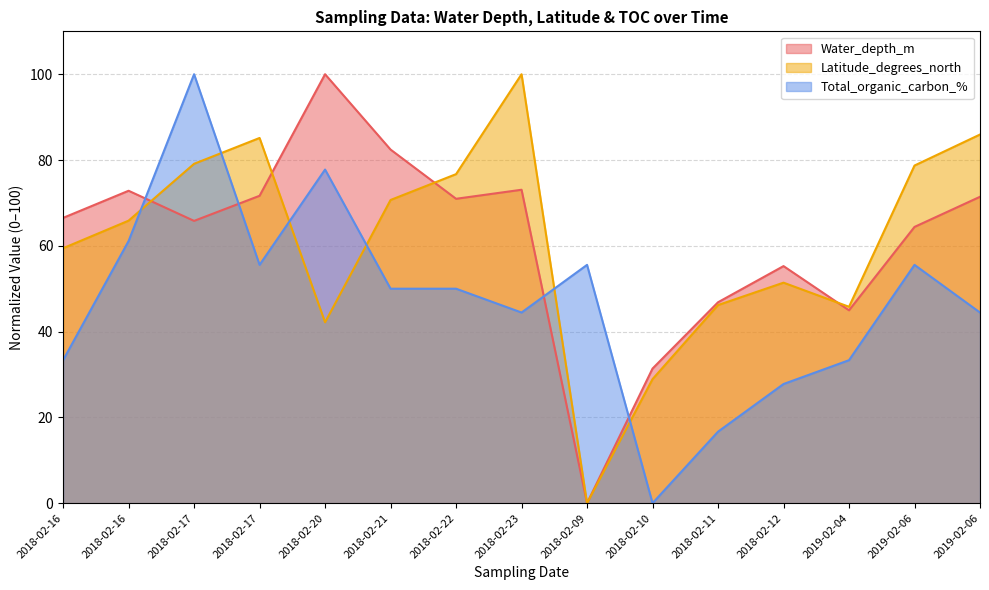

Does the chart display data point markers on the line(s)?

No